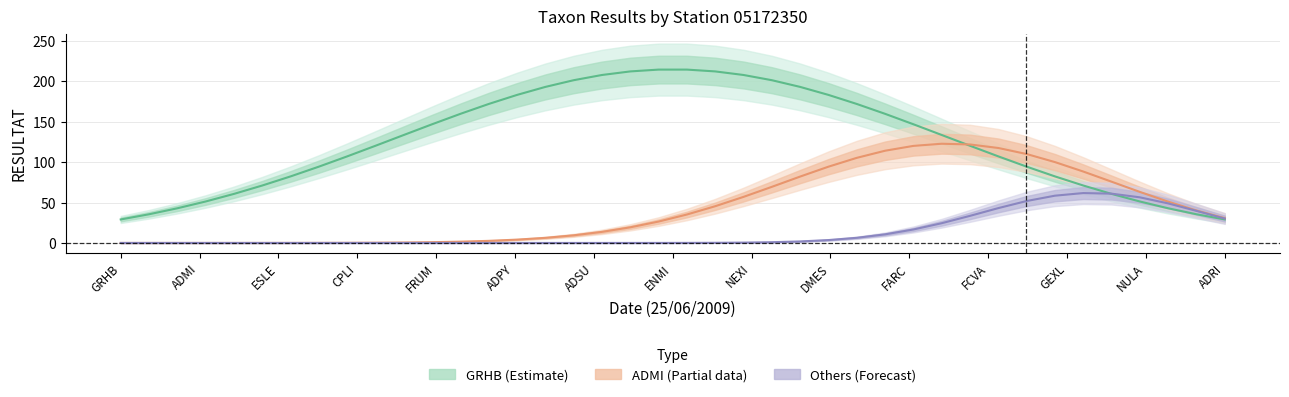

At how many categories does at least one series exceed 168?

14